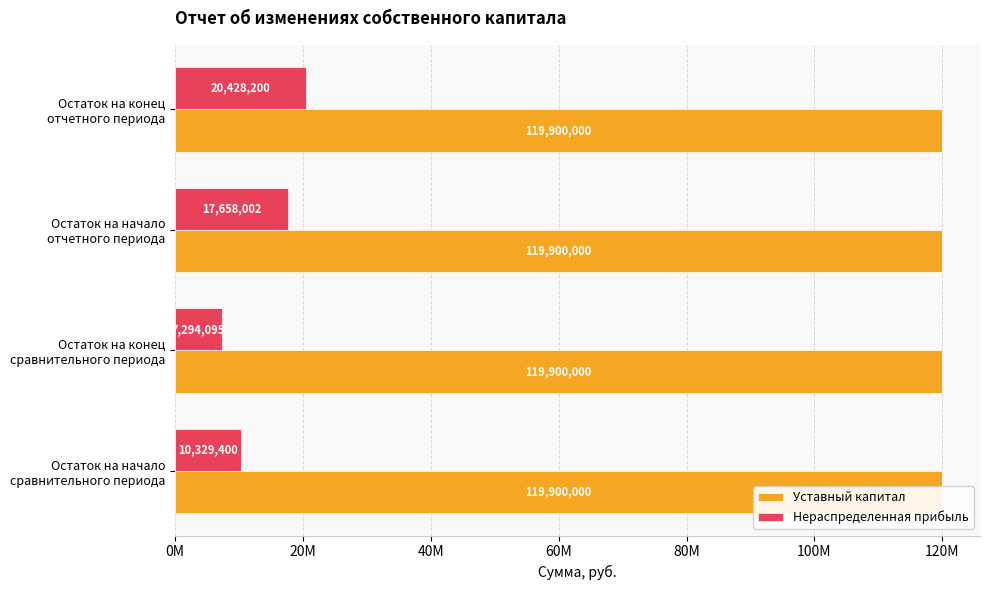

Which series has the widest spread of values?

Нераспределенная прибыль